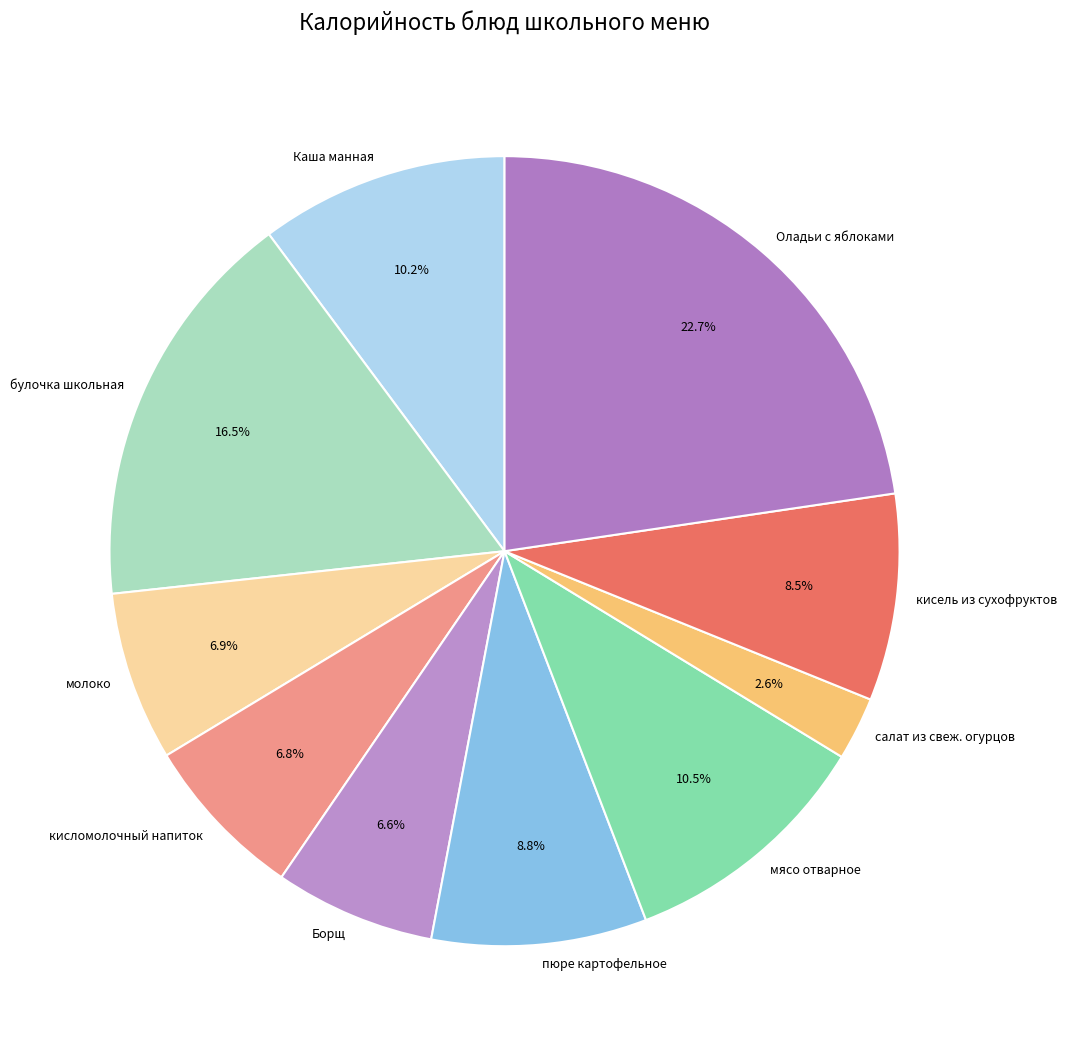

What is the ratio of the value at молоко to the value at булочка школьная?

0.4